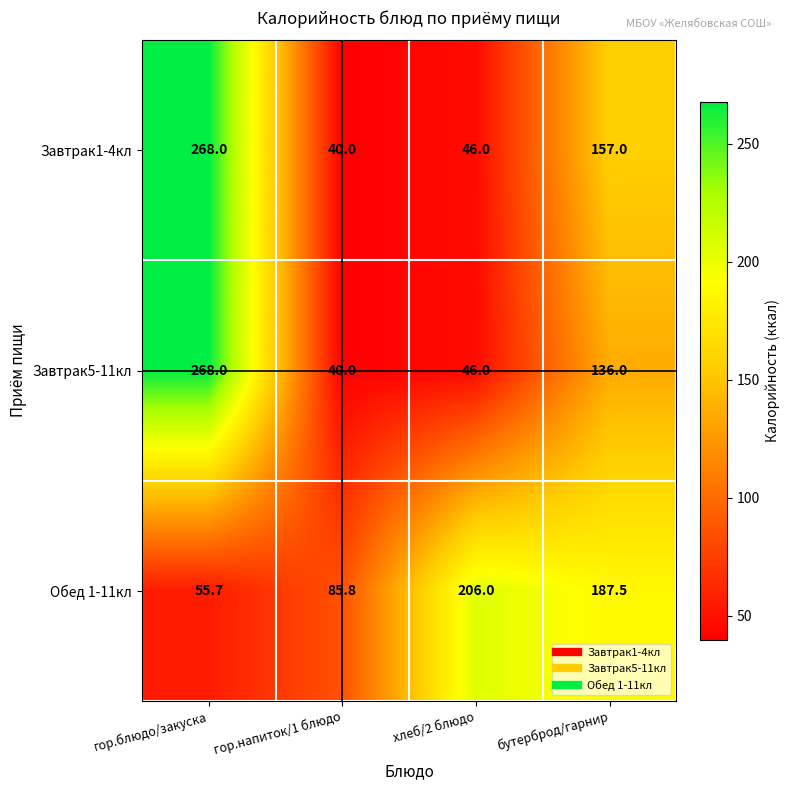

Which series has the largest total across all categories?

Обед 1-11кл